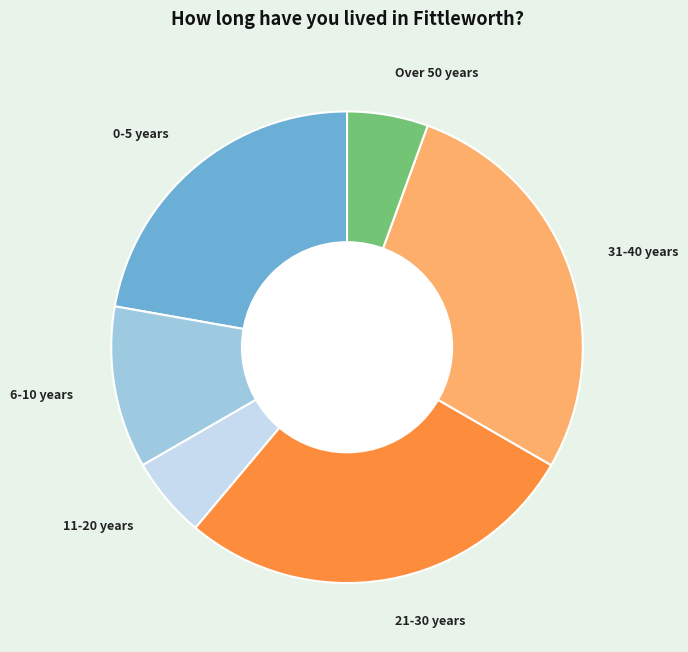

True or false: 6-10 years accounts for 11% of the total.

True